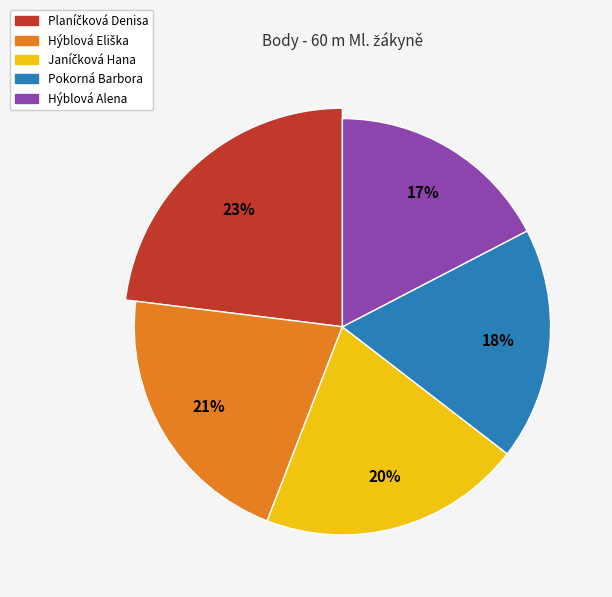

To the nearest percent, what portion does Hýblová Alena represent?

17%